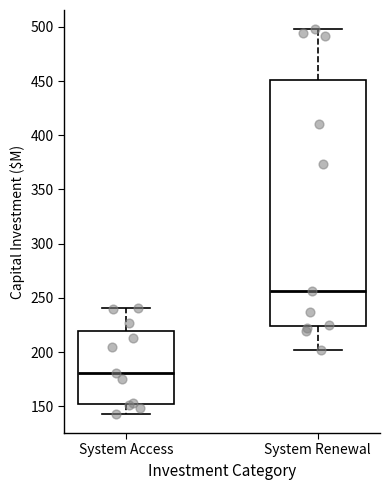

Which box is the tallest, from its lower edge to its upper edge?

System Renewal